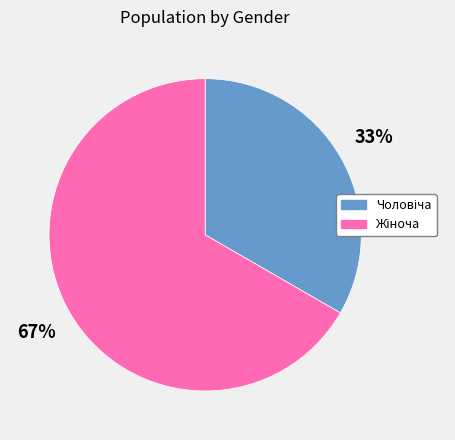

Does any single category account for the majority?

Yes